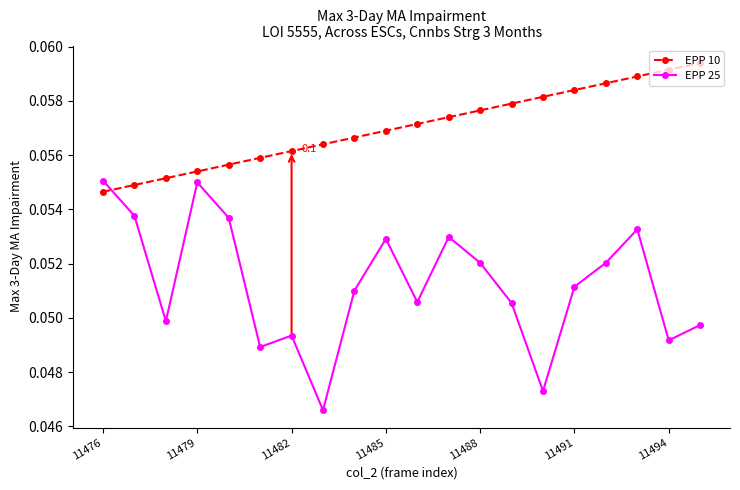

What are all the series names shown in the legend?

EPP 10, EPP 25